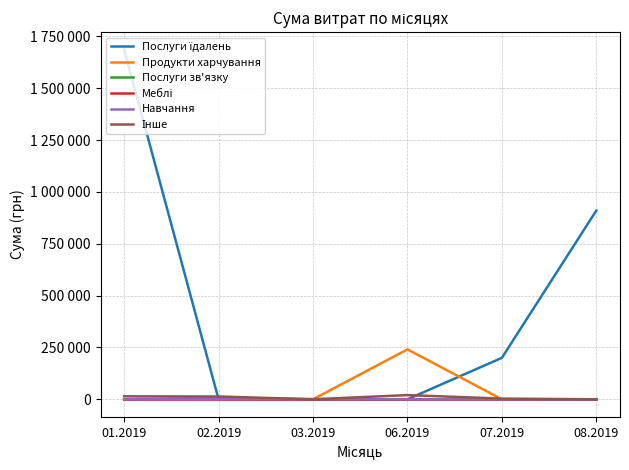

Reading left to right, what are all the values shown in this chart?

Послуги їдалень: 1685843.0	0.0	0.0	0.0	199887.6	910020.3
Продукти харчування: 0.0	0.0	0.0	240618.0	0.0	0.0
Послуги зв'язку: 0.0	6920.0	0.0	0.0	0.0	0.0
Меблі: 0.0	0.0	0.0	0.0	0.0	0.0
Навчання: 0.0	720.0	1168.8	0.0	0.0	0.0
Інше: 14381.2	13487.6	150.0	20228.1	3416.6	0.0